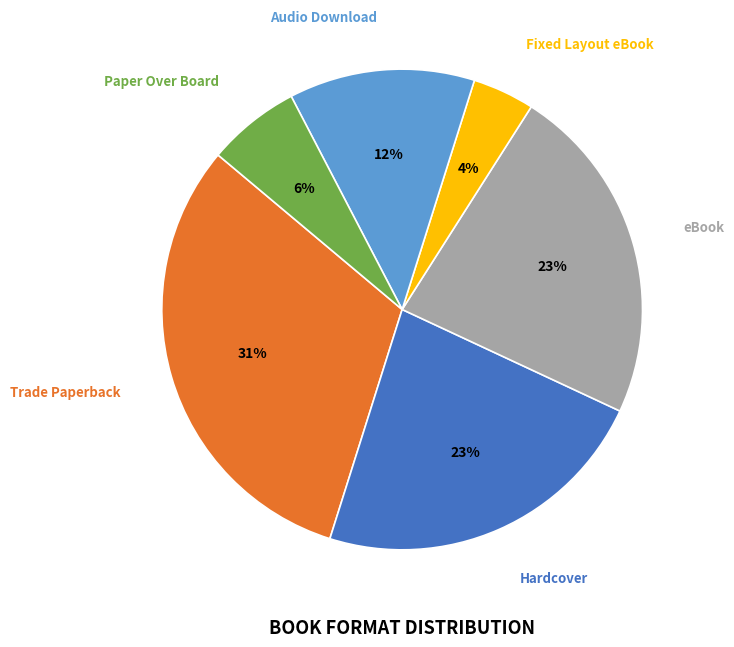

How many slices are in this pie chart?

6